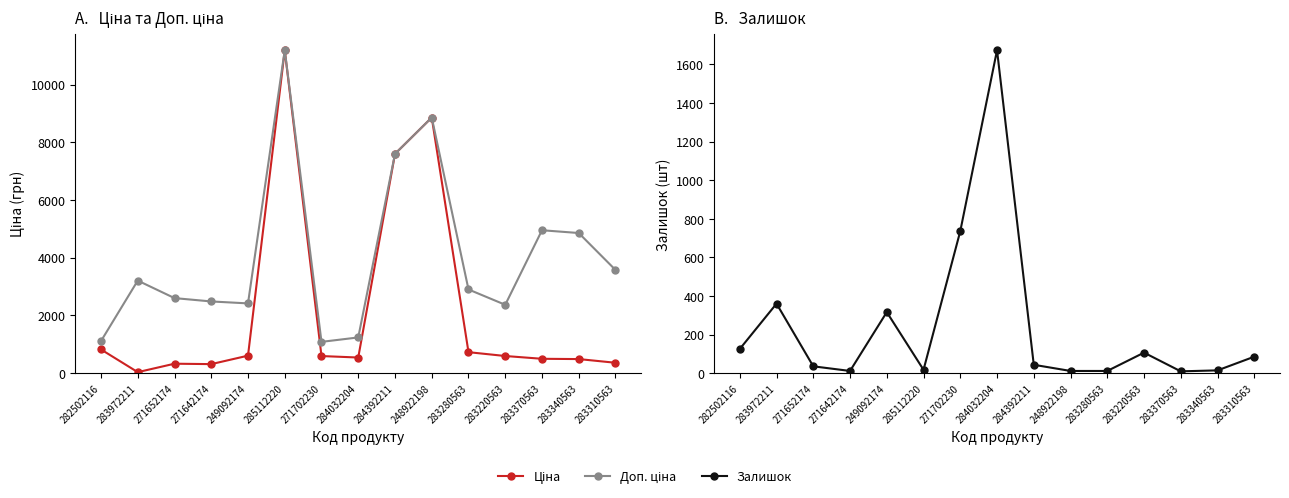

List the series in order of their overall mean, highest first.

Доп. ціна, Ціна, Залишок